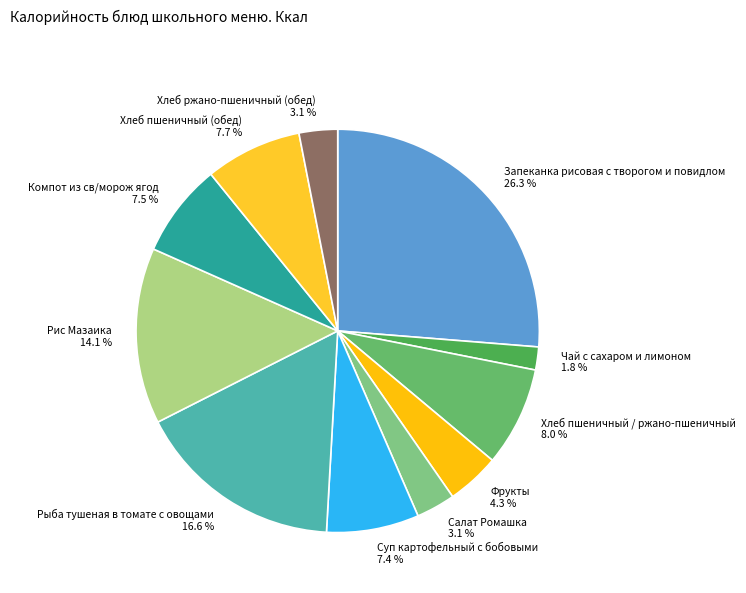

Approximately how many times larger is the value at Салат Ромашка 3.1 % compared to Хлеб ржано-пшеничный (обед) 3.1 %?

1.0